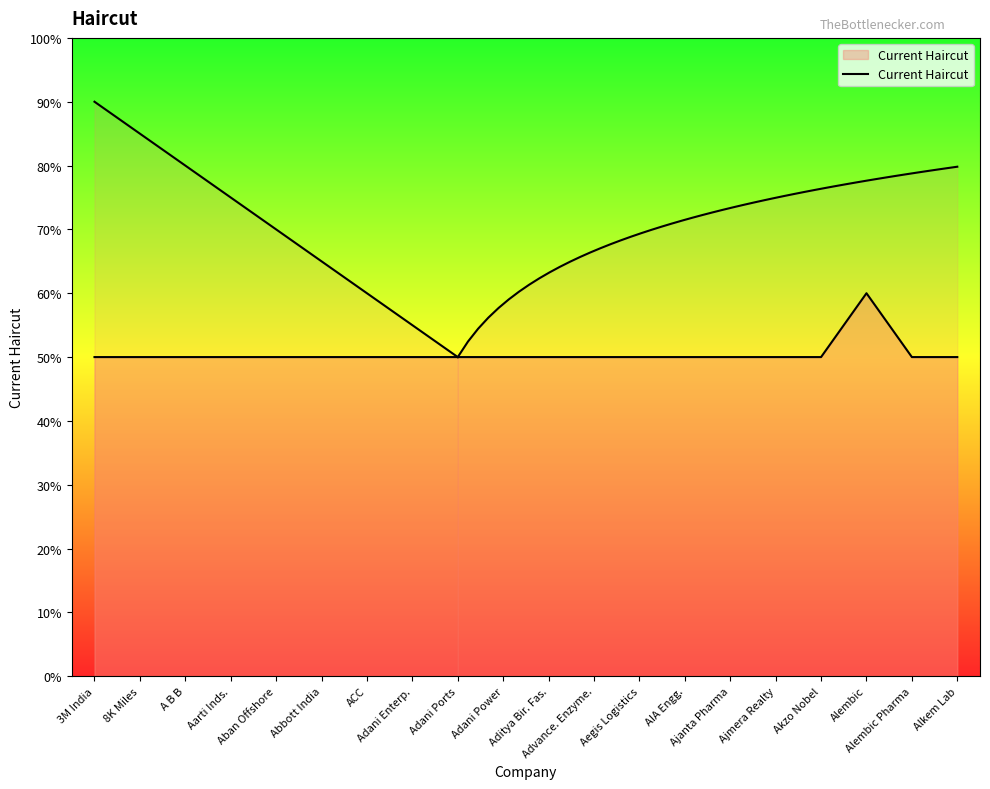

Does the chart have visible grid lines?

No